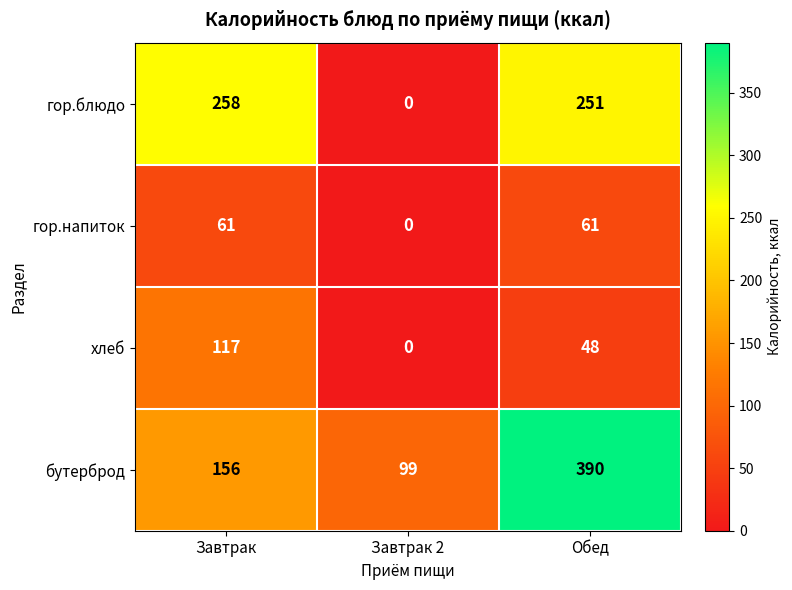

Which series has the largest total across all categories?

бутерброд